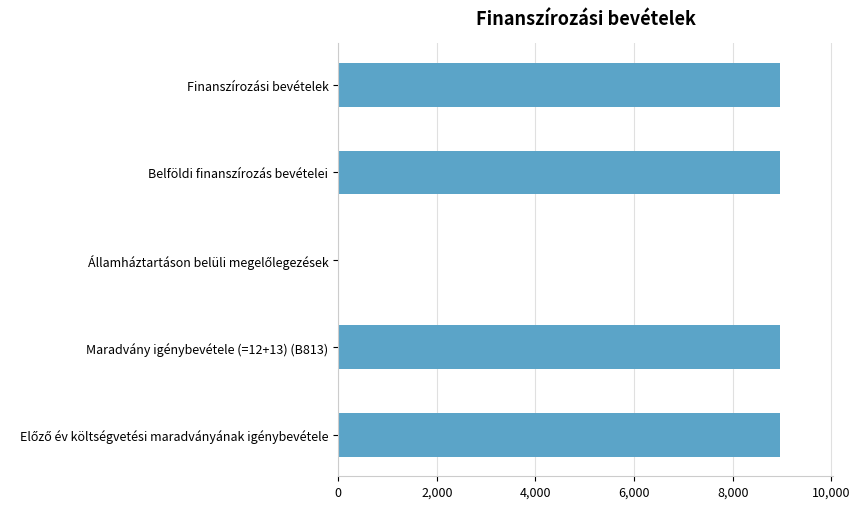

What is the maximum value shown in the chart?

8958